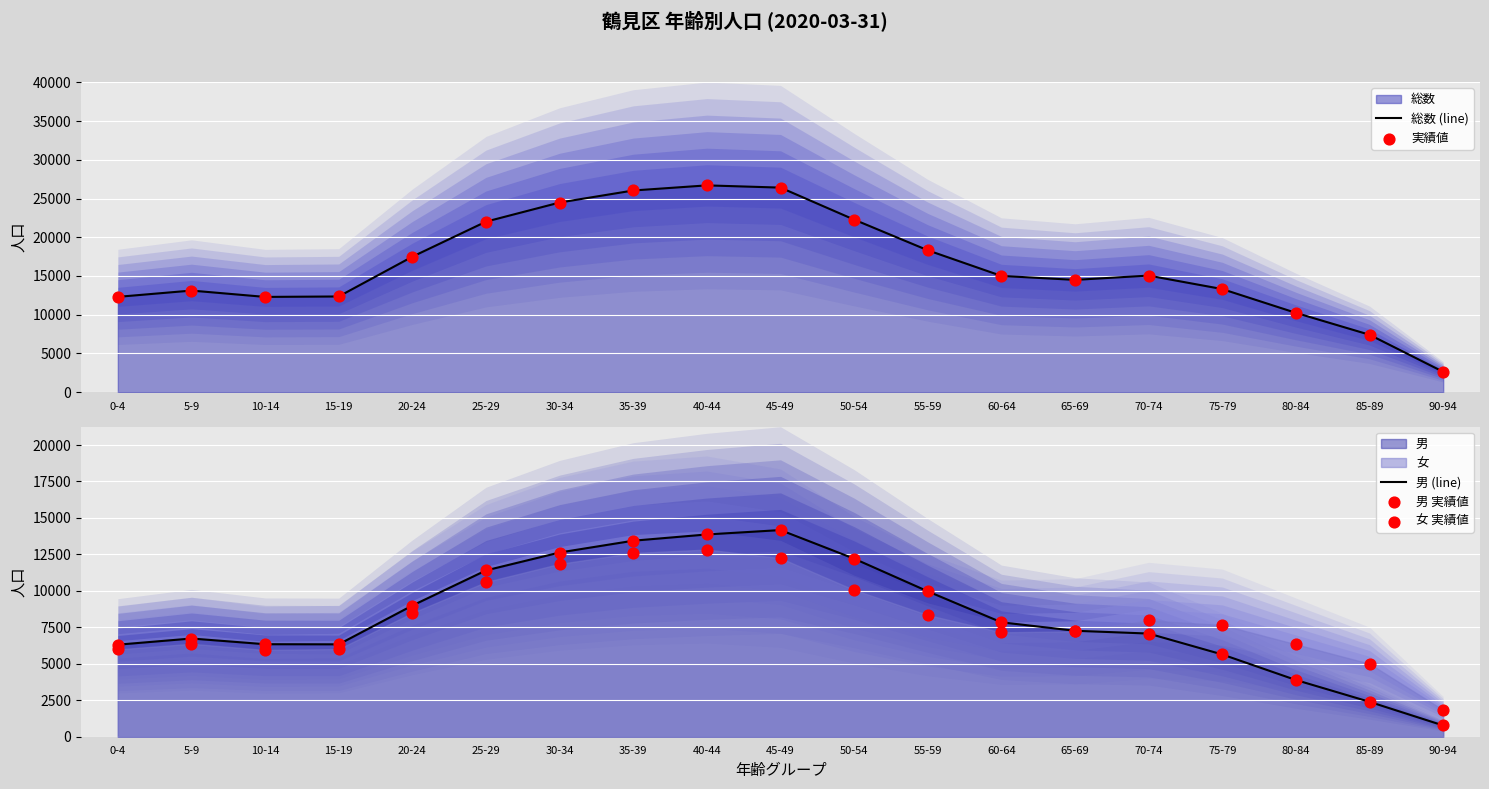

Which series reaches the maximum Y coordinate?

総数 (line)